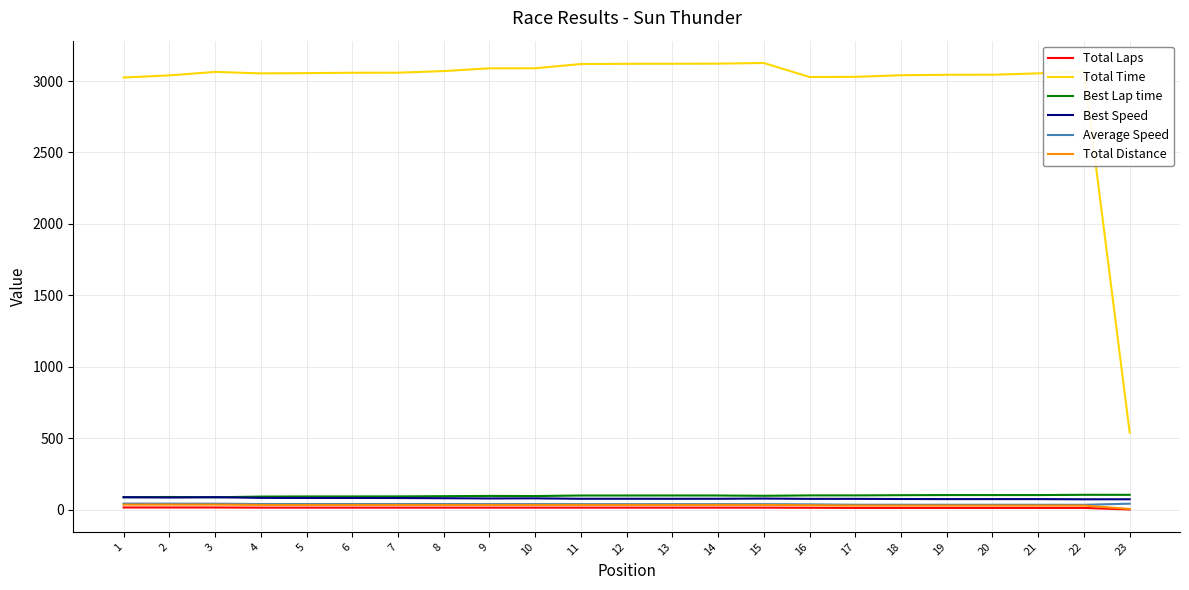

How many lines are shown in the chart?

6